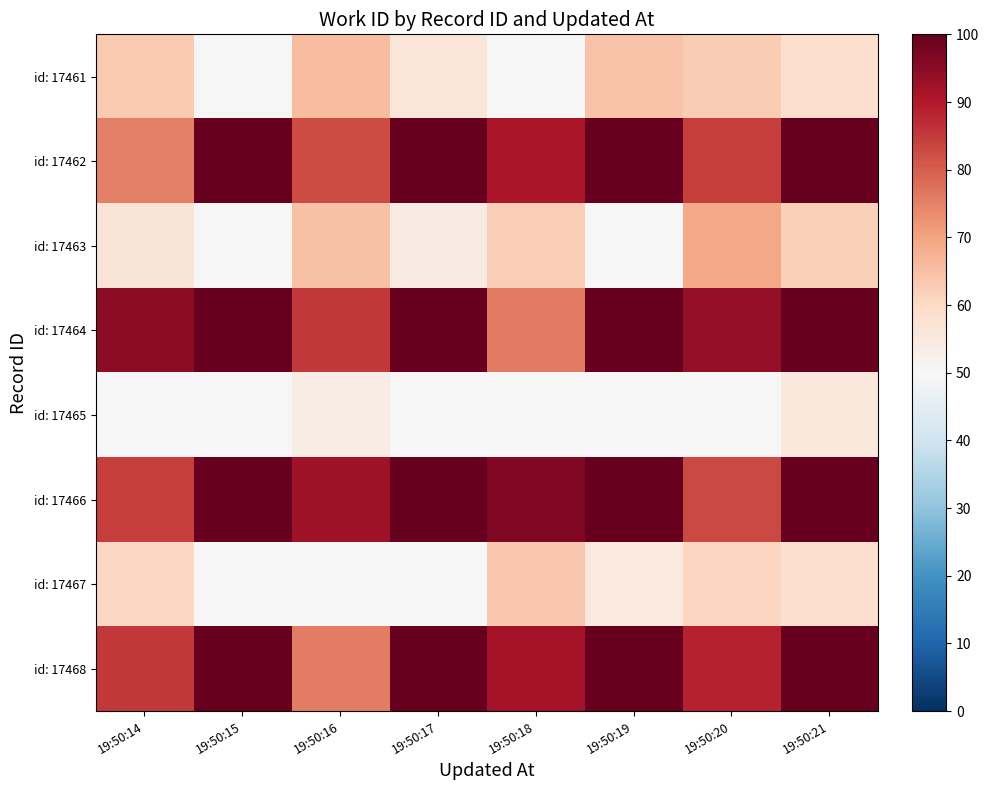

What is the difference between the highest and lowest values at 19:50:19?

50.0